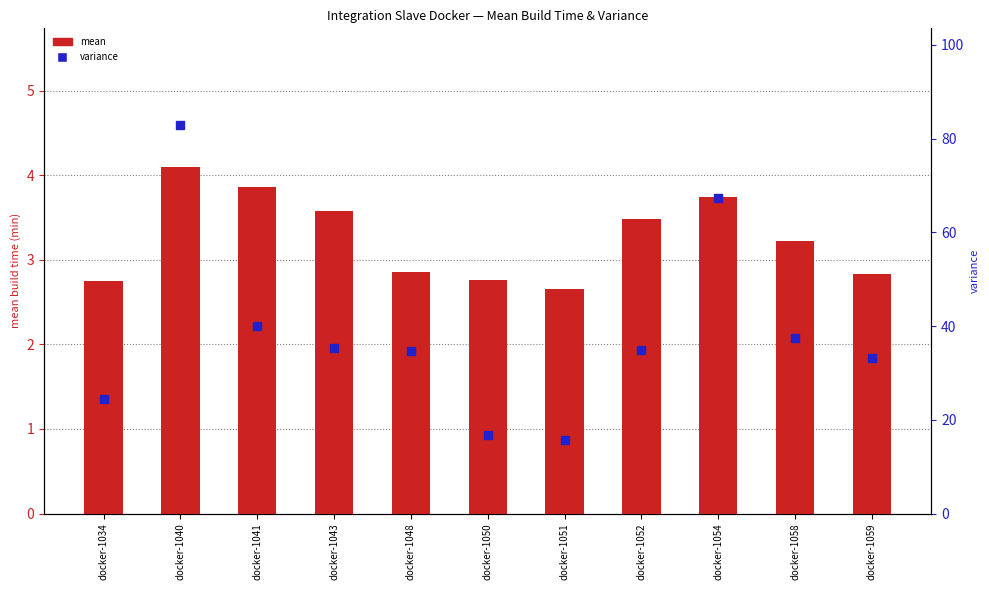

At how many categories does at least one series exceed 7?

11